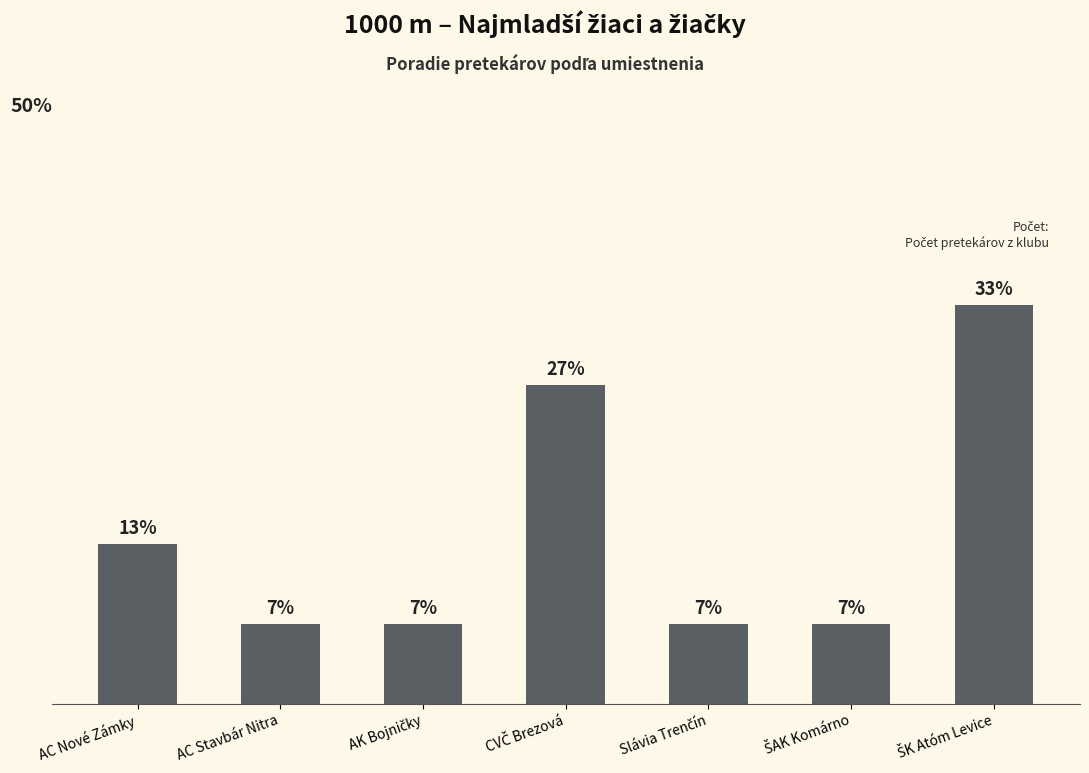

Are the bars horizontal?

No